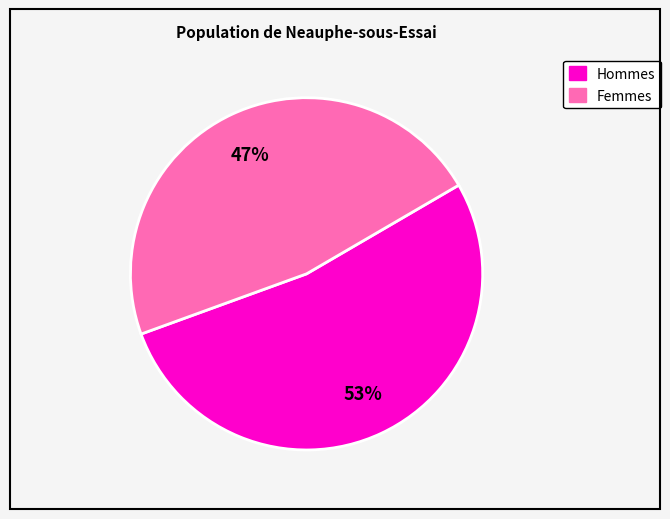

Is there a majority slice in this chart?

Yes